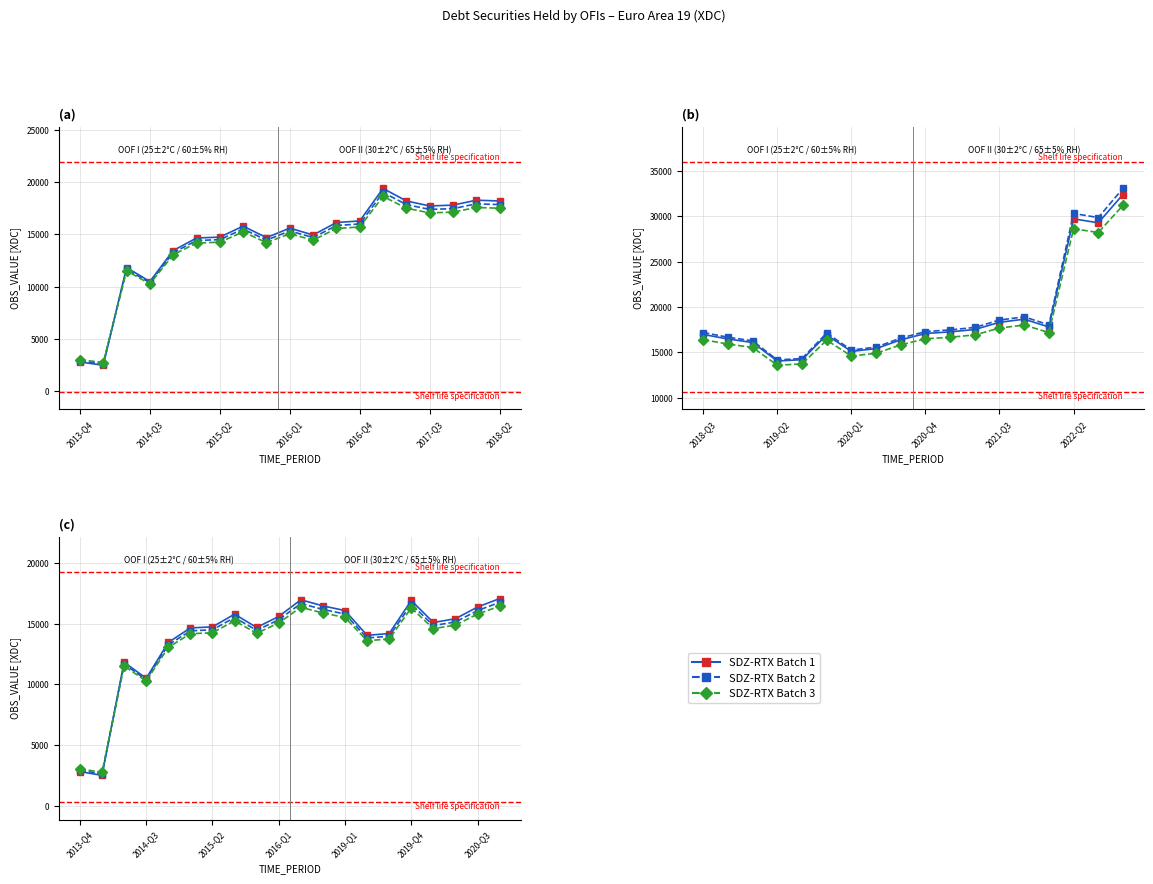

Rank the series by their average value, from highest to lowest.

SDZ-RTX Batch 1, SDZ-RTX Batch 2, SDZ-RTX Batch 3